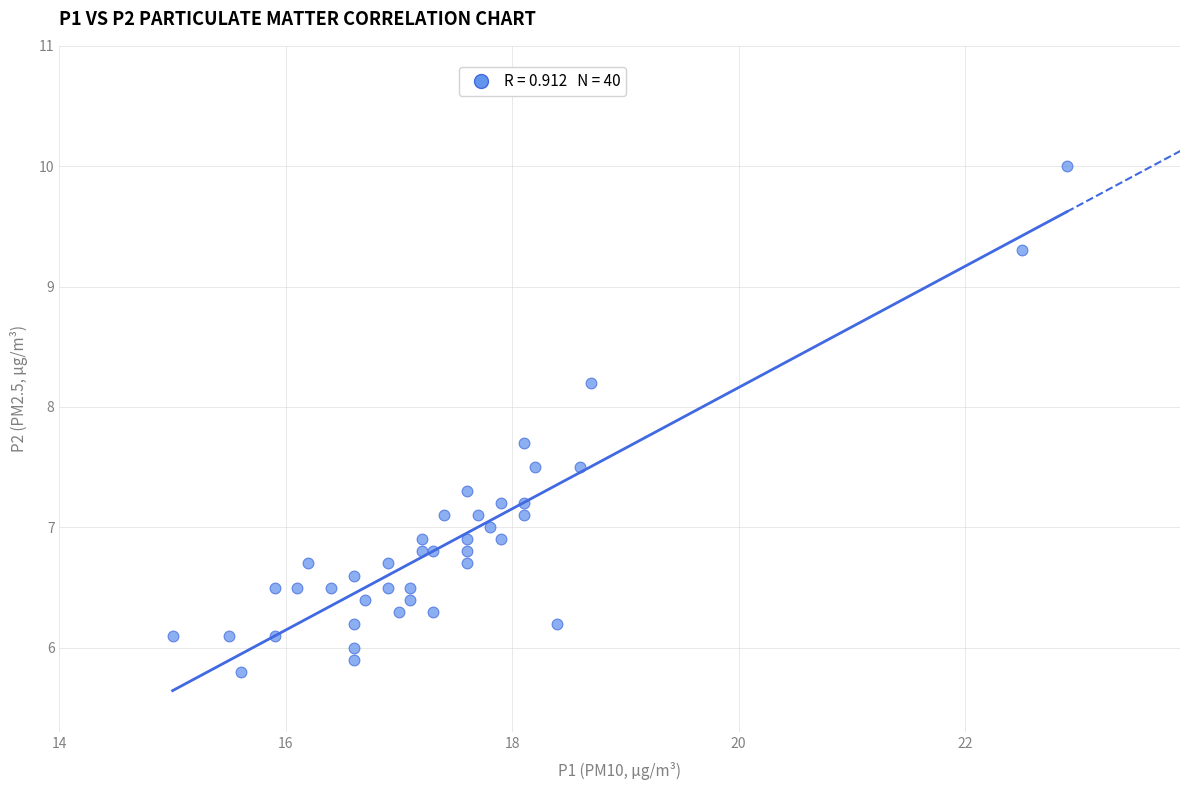

What is the range of X values (max minus min)?

7.9